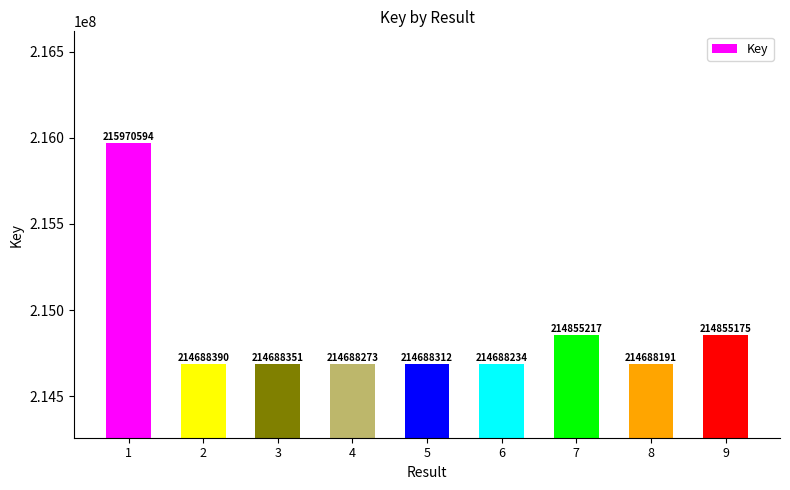

True or false: the data shows 107603485 at 7.

False